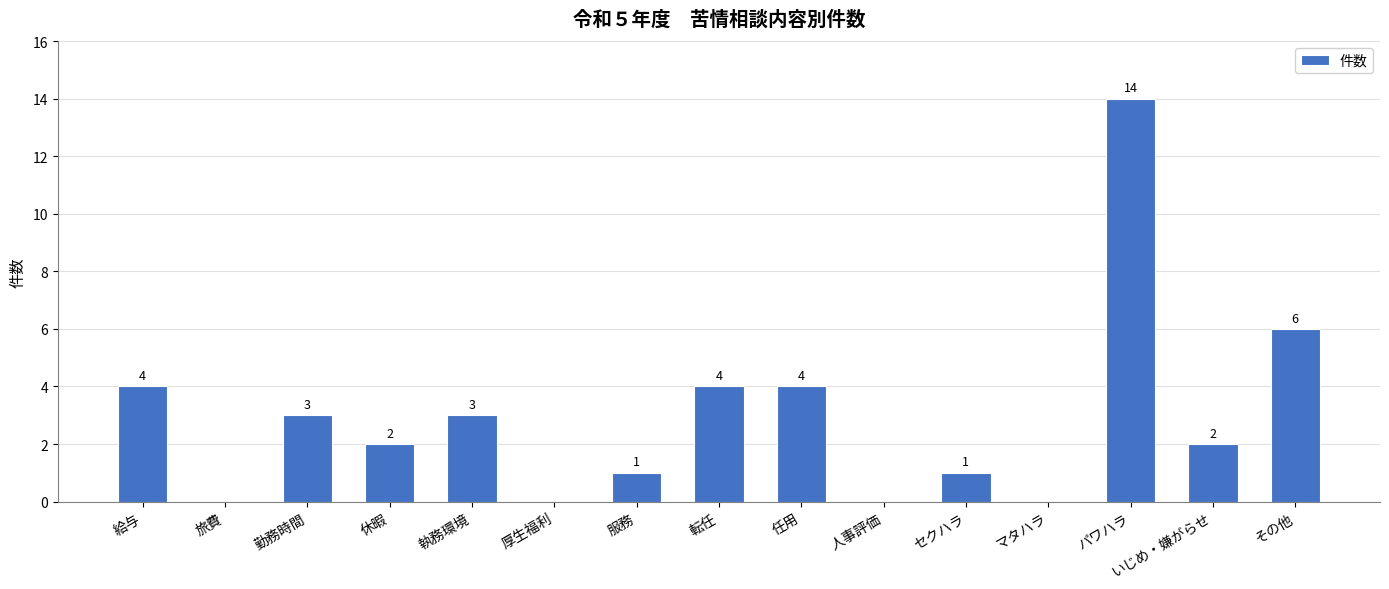

Which has a higher value, 給与 or 服務?

給与